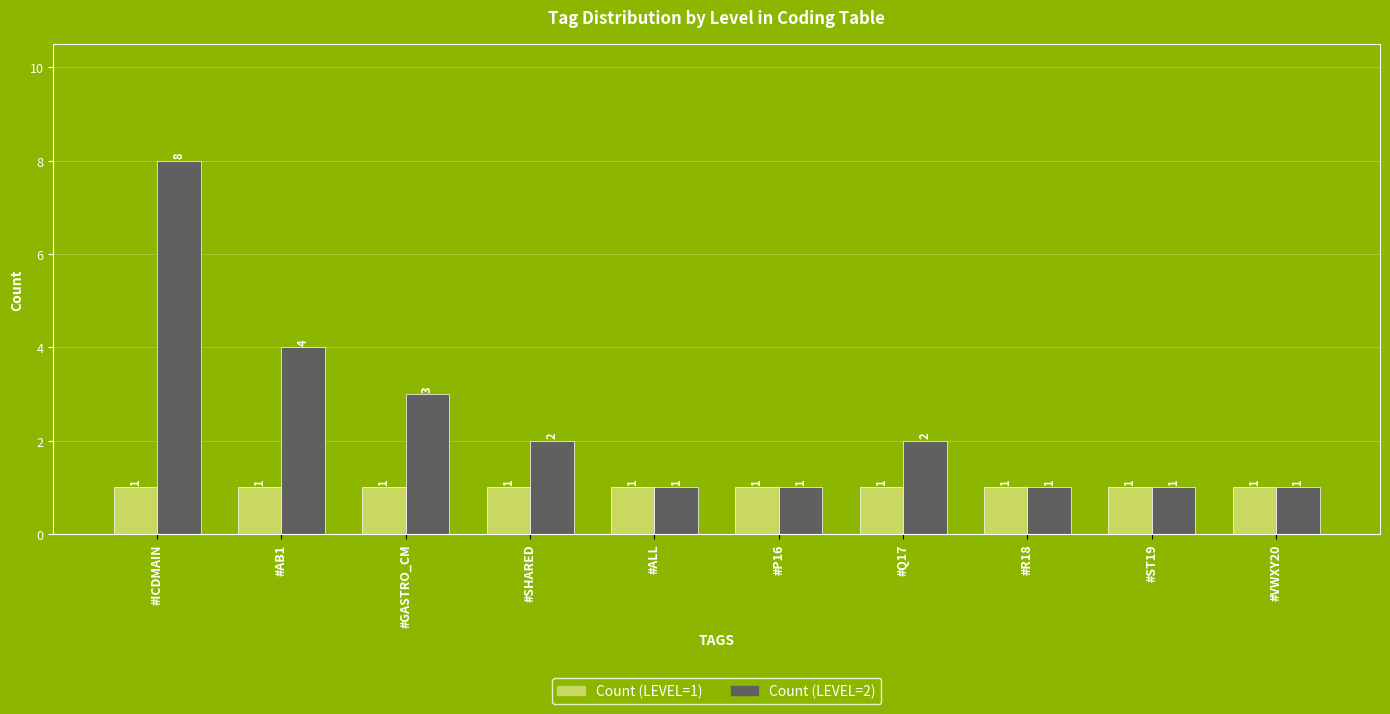

Count the number of categories in the chart.

10